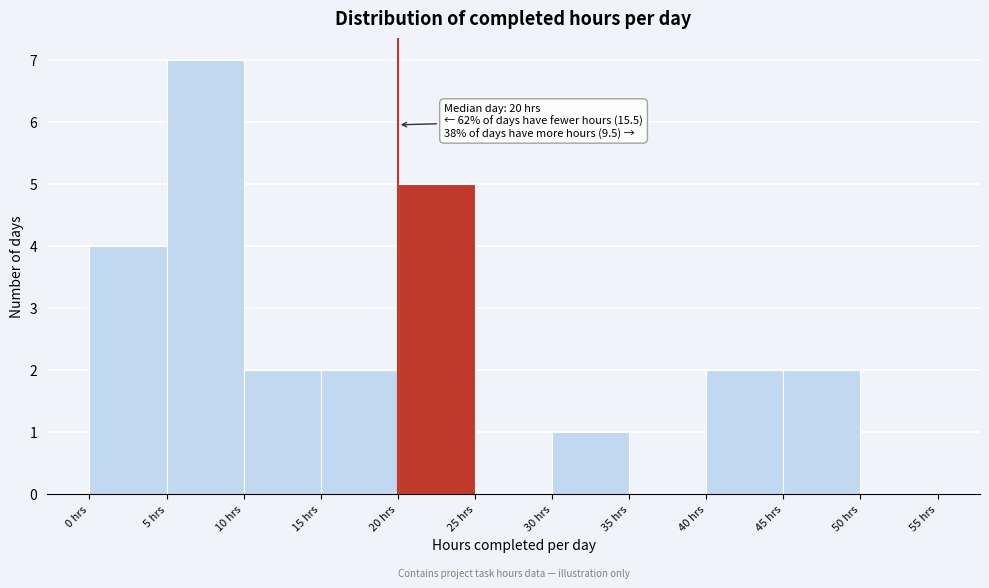

Which range on the x-axis has the tallest bar?

5 to 10